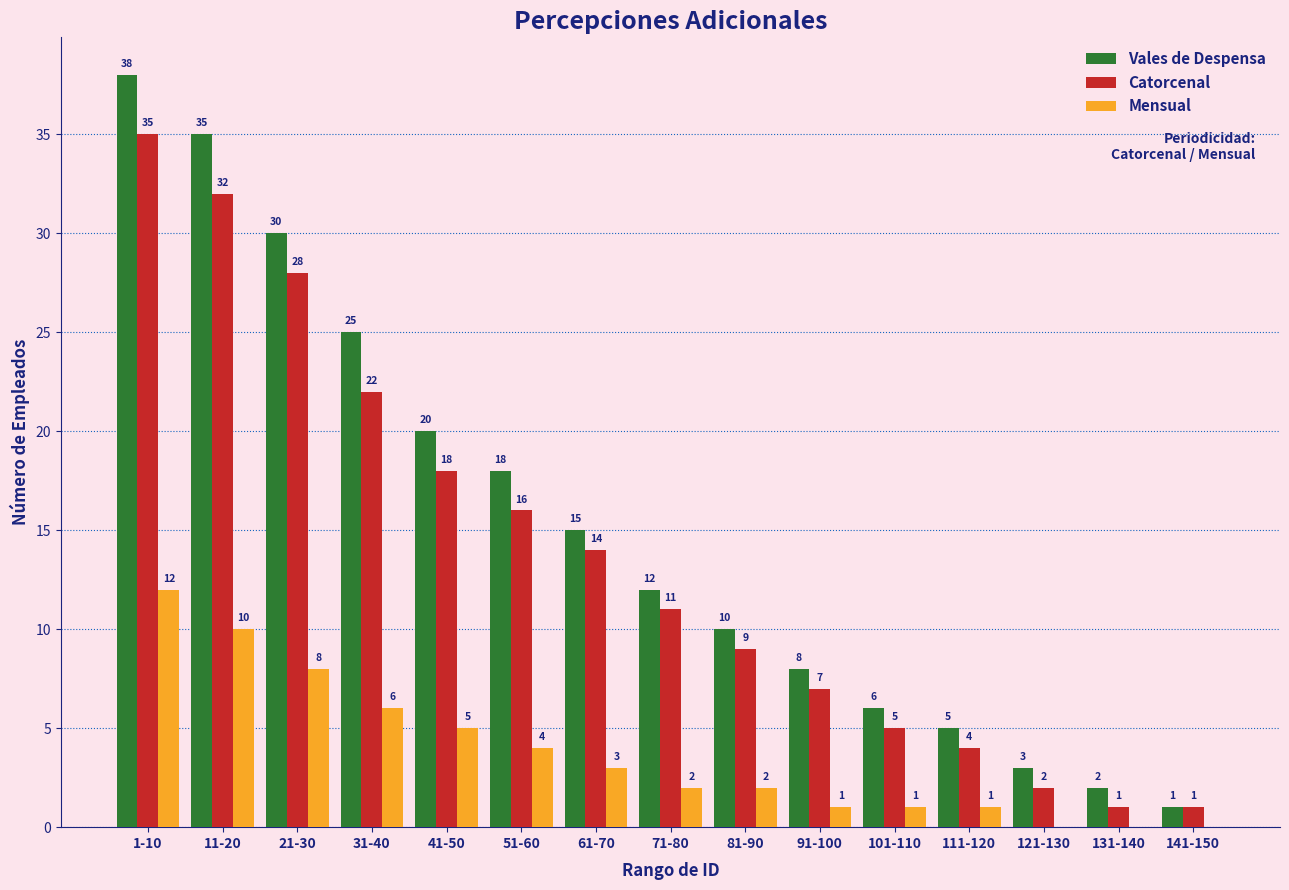

What is the sum of all Catorcenal values?

205